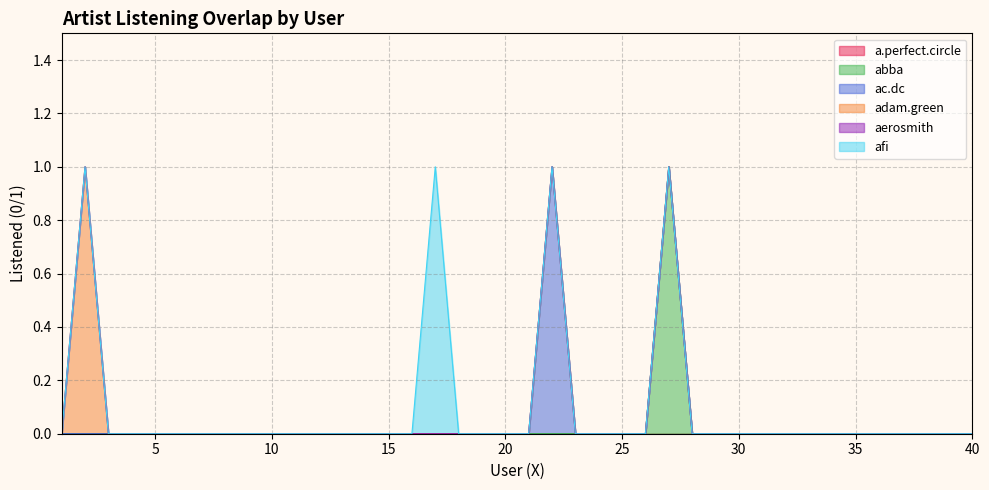

True or false: abba and a.perfect.circle intersect in this chart.

False